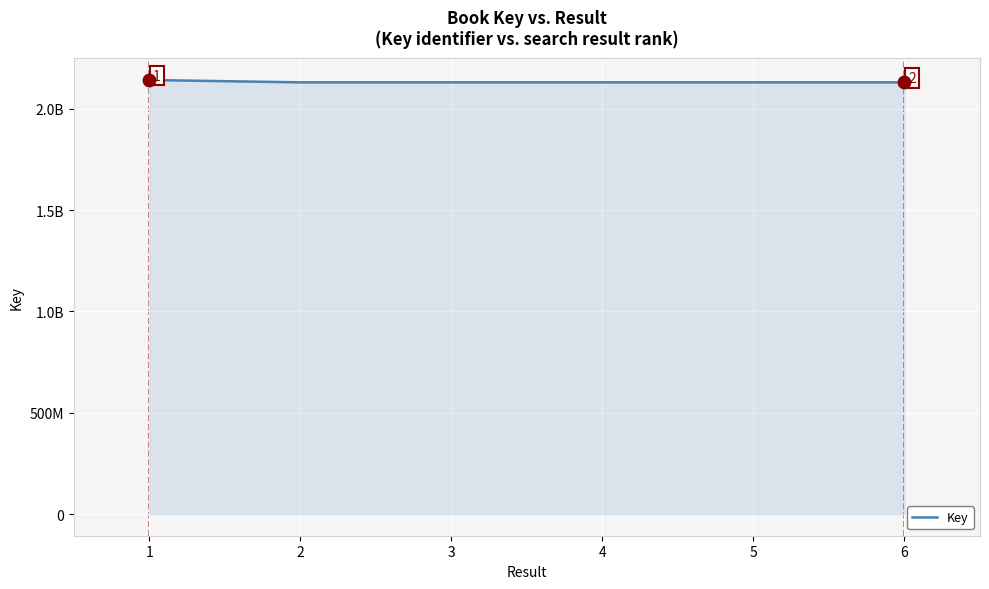

Is this an area chart (filled region under the line)?

Yes